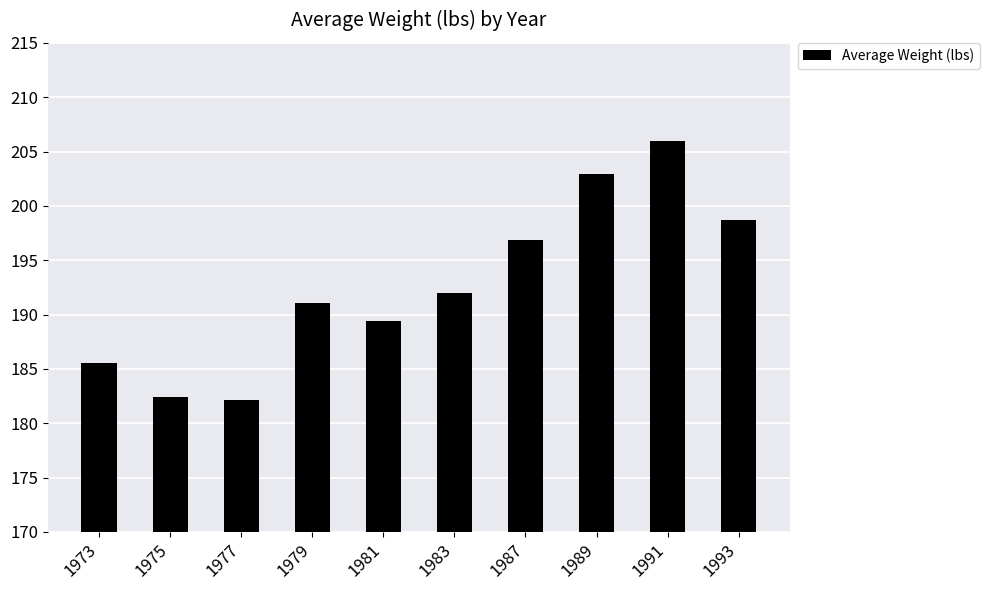

What is the change in value from 1973 to 1993?

+13.2